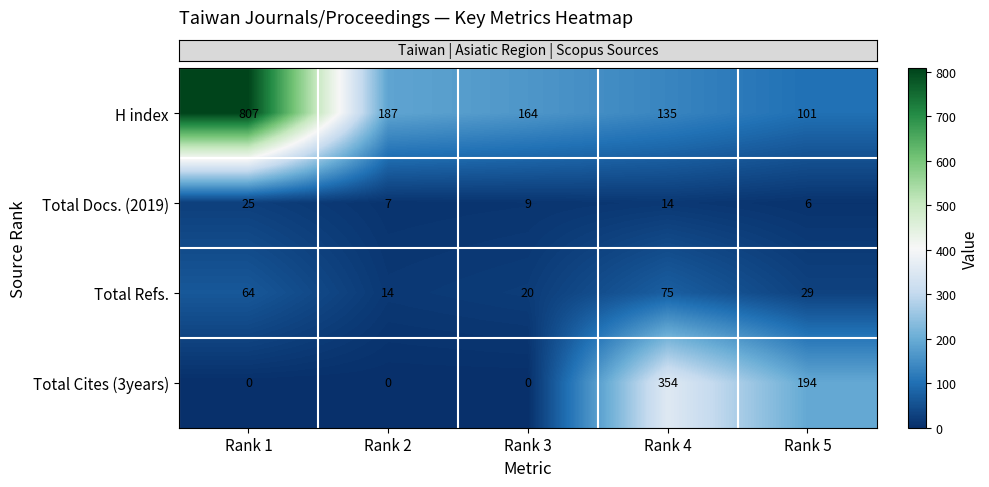

What is the difference between the maximum and minimum values in the Total Refs. series?

61